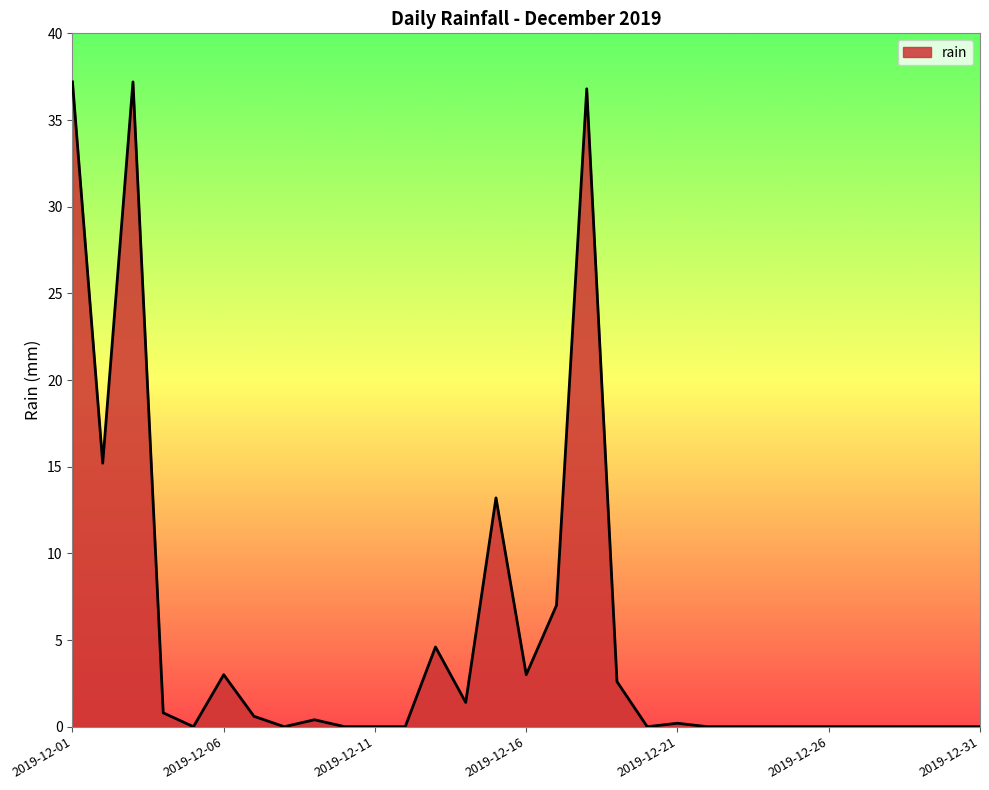

What is the greatest value displayed?

37.2